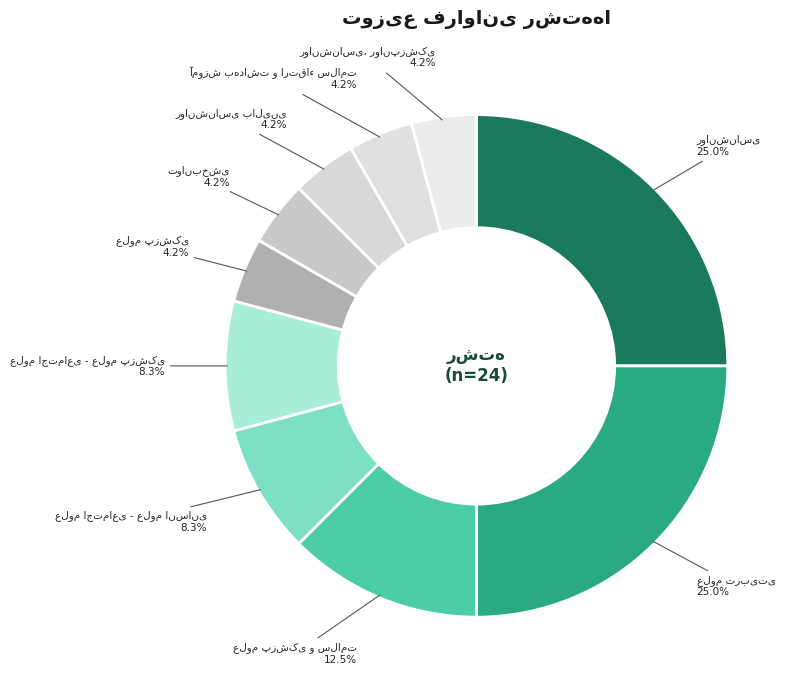

Rank the categories by value from lowest to highest.

علوم پزشکی, توانبخشی, روانشناسی بالینی, آموزش بهداشت و ارتقاء سلامت, روانشناسی، روانپزشکی, علوم اجتماعی - علوم انسانی, علوم اجتماعی - علوم پزشکی, علوم پزشکی و سلامت, روانشناسی, علوم تربیتی